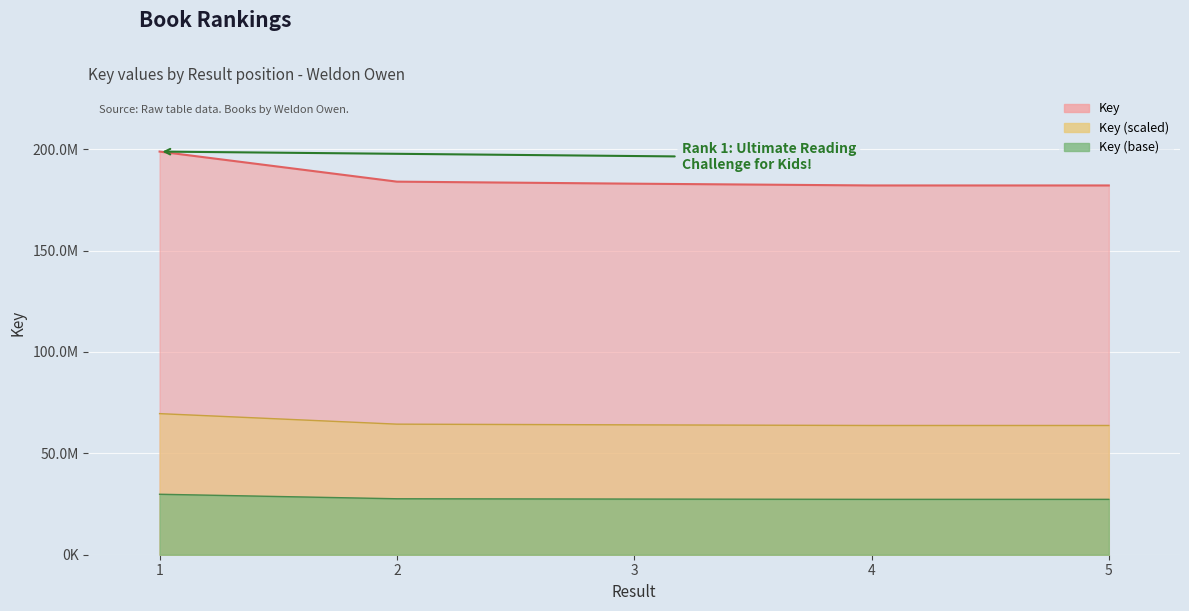

Which label corresponds to the smallest value in the chart?

4